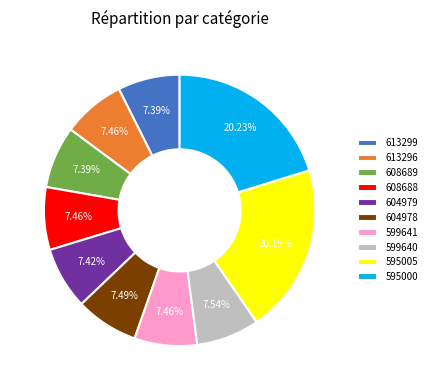

Does 604978 represent more than half of the total?

No